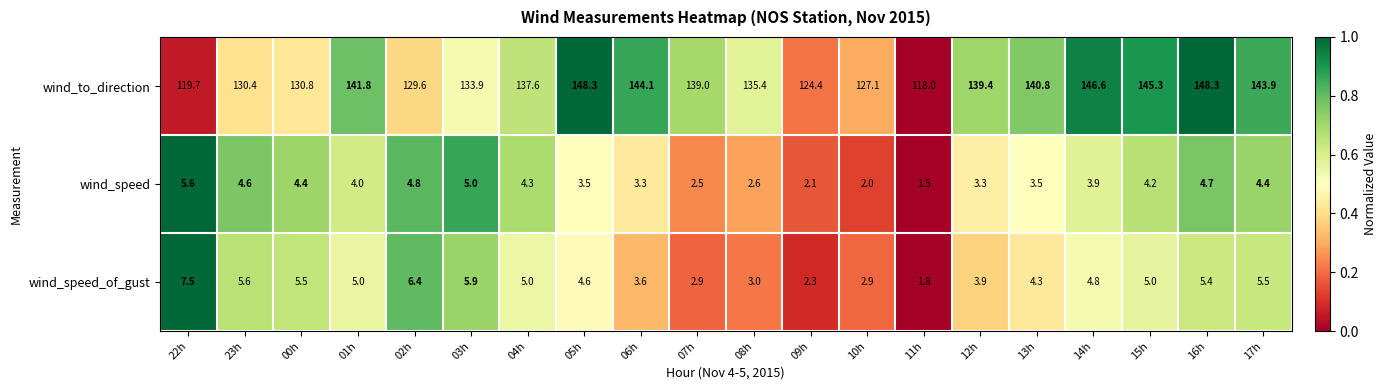

At 22h, list the series in order from largest to smallest.

wind_to_direction, wind_speed_of_gust, wind_speed